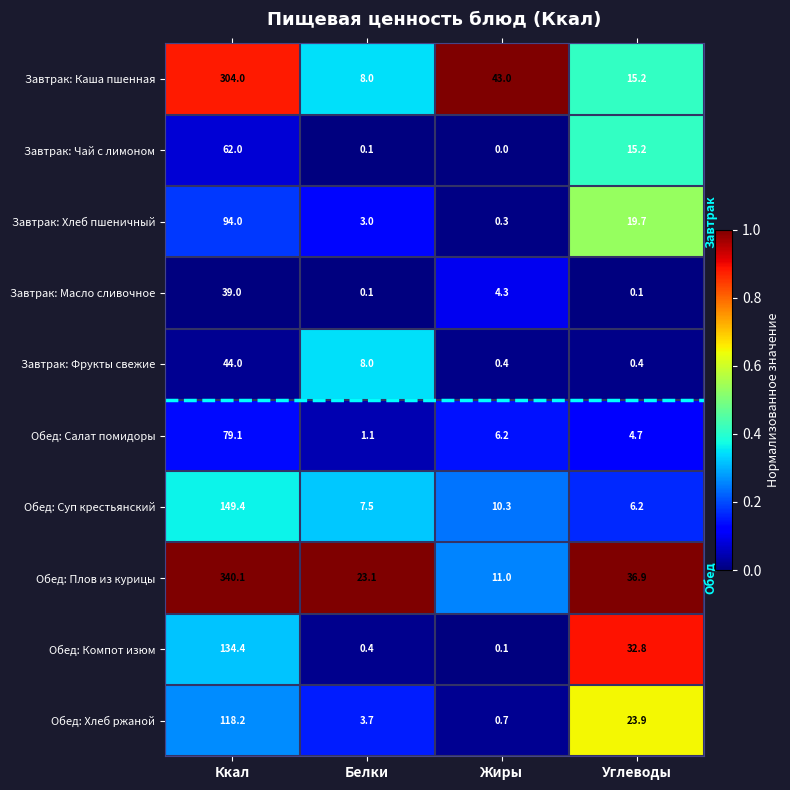

What is the difference between the Обед: Суп крестьянский values at Углеводы and Ккал?

143.2